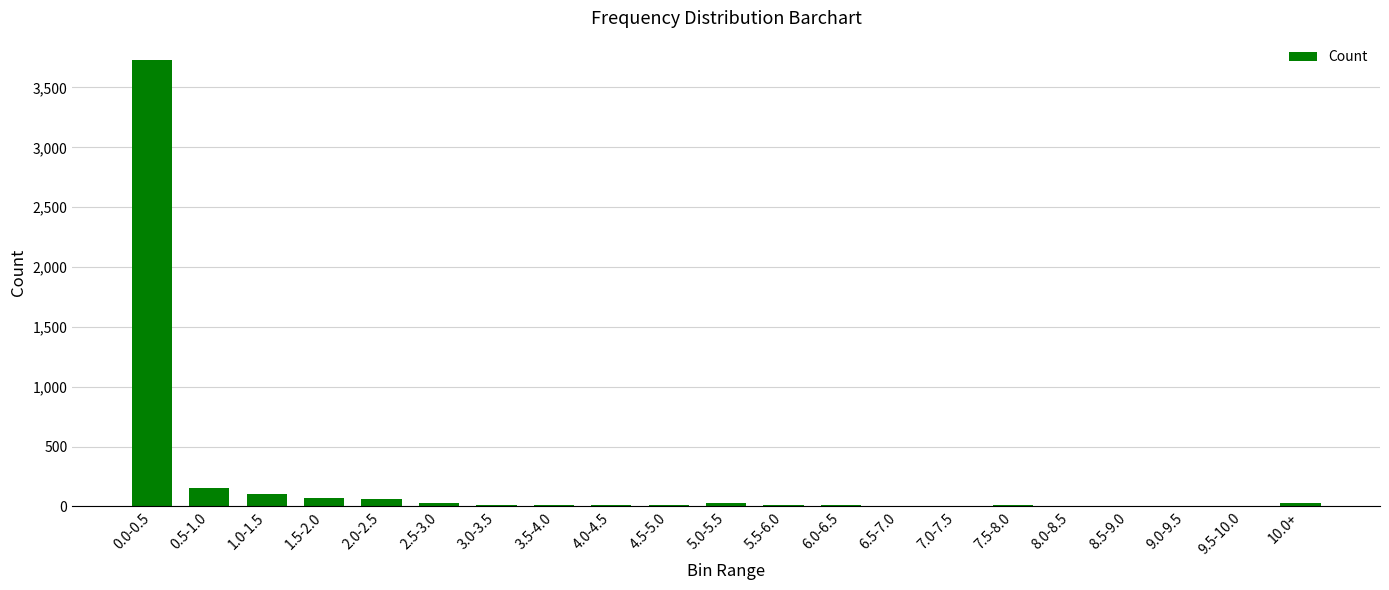

What is the maximum value shown in the chart?

3728